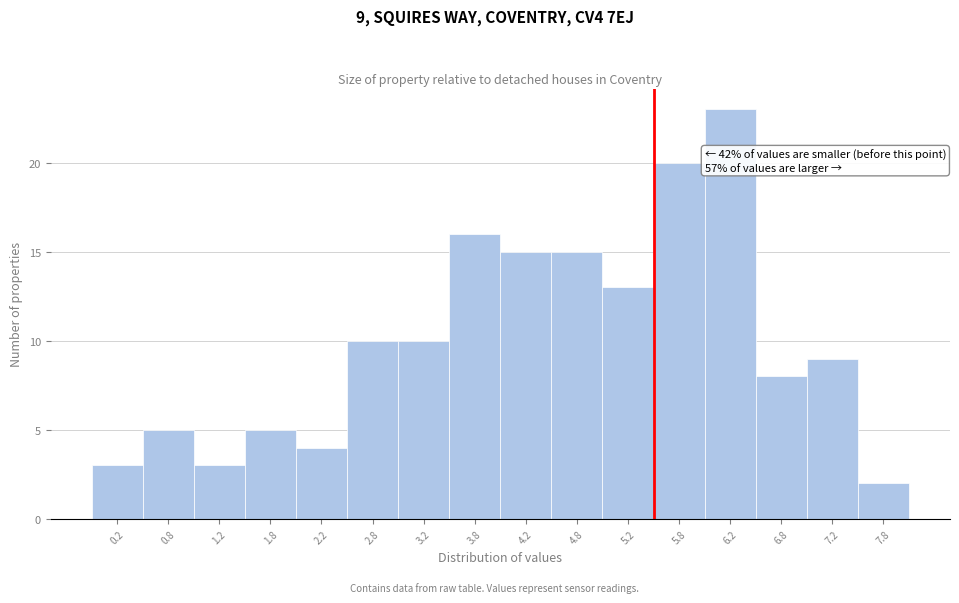

Over which range of the x-axis is the bar tallest?

6.0 to 6.5